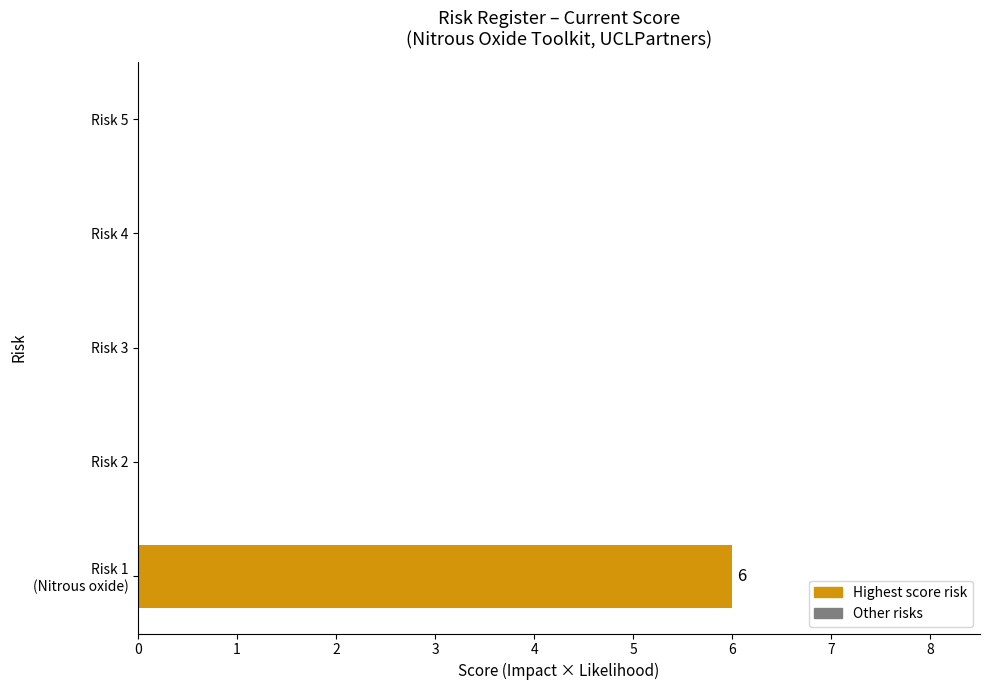

Are the bars horizontal?

Yes